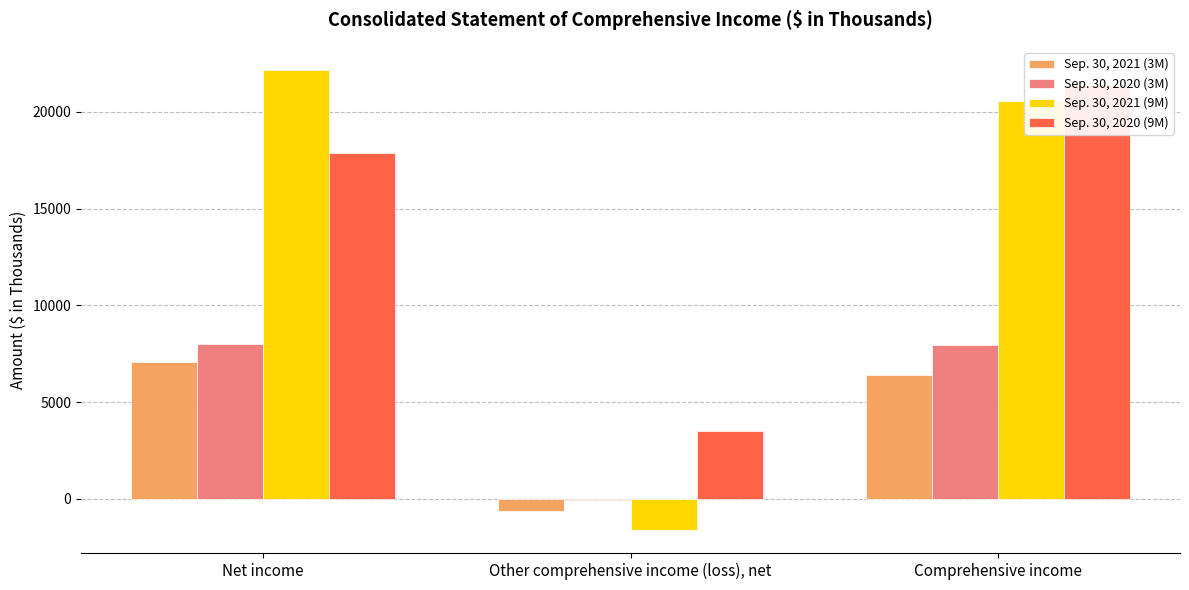

What is the spread (max minus min) of values at Net income?

15110